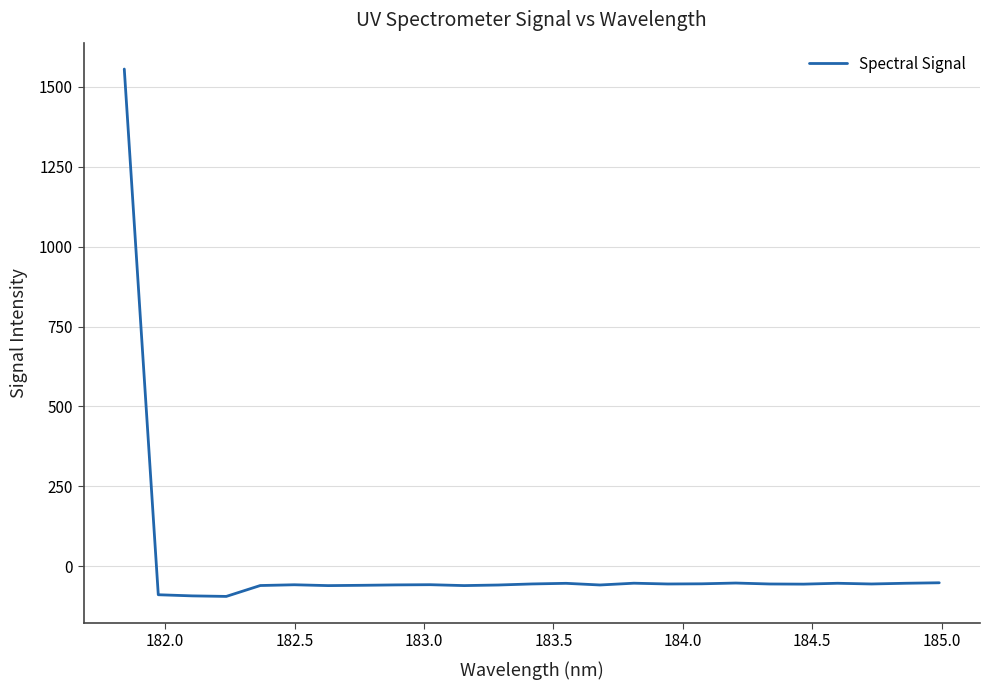

What is the minimum value shown in the chart?

-94.7